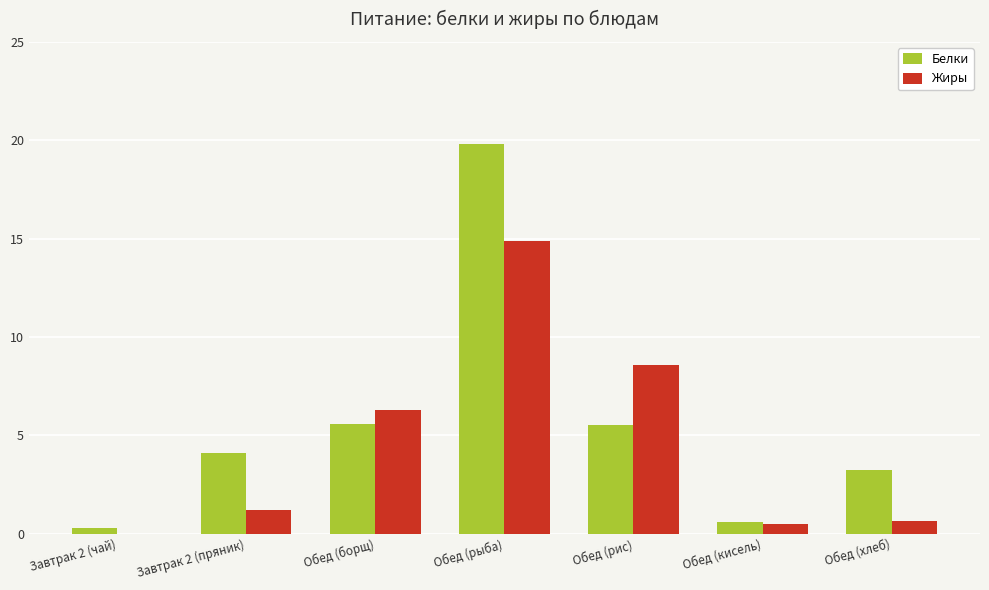

True or false: Жиры has a value of 8.6 at Обед (рис).

True